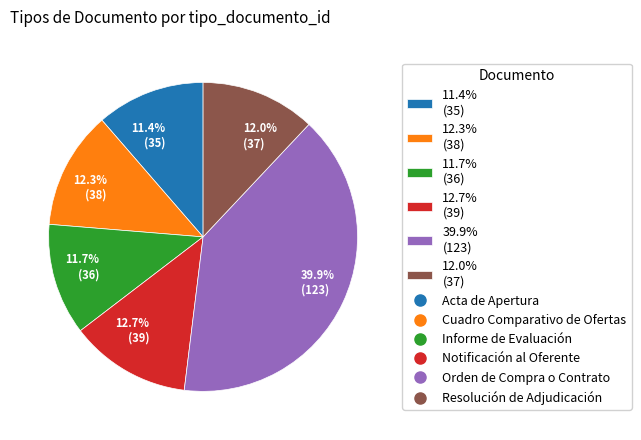

What is the largest slice in the pie chart?

39.9% (123)